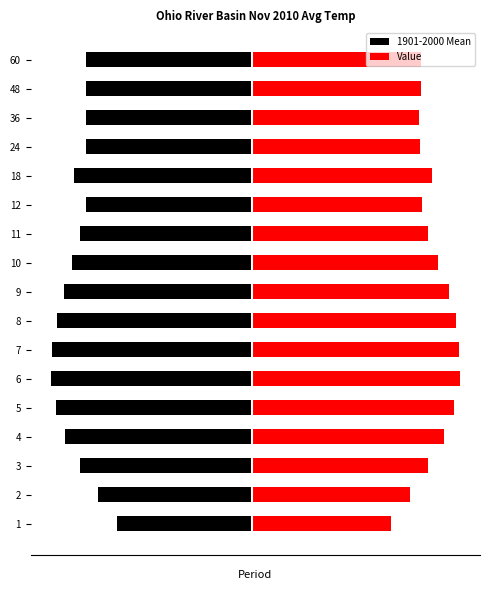

What is the maximum value for Value?

65.3